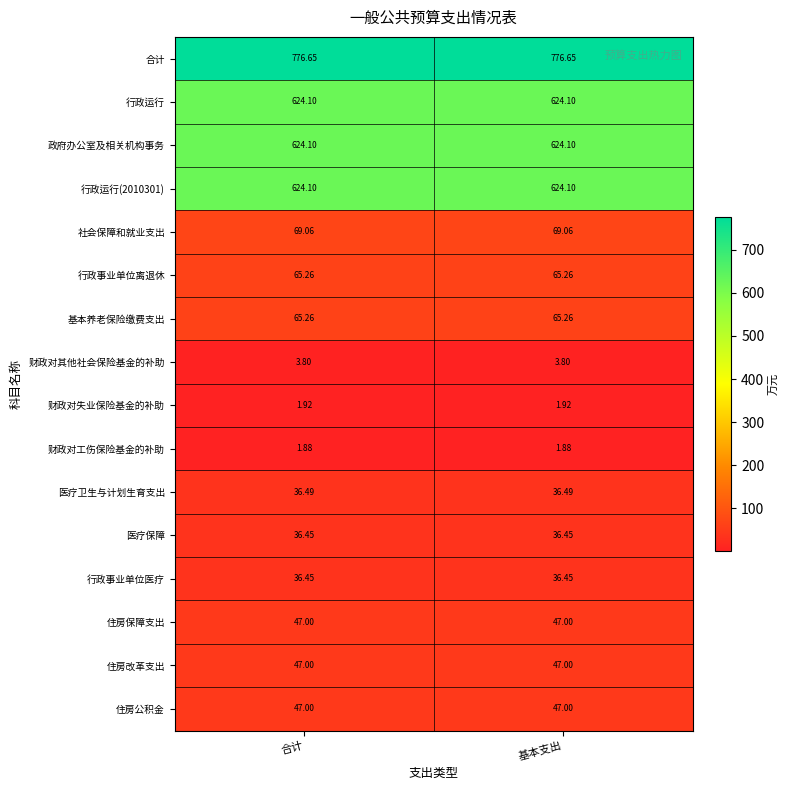

Reading left to right, transcribe all the data shown in this chart.

合计: 合计=776.6	基本支出=776.6
行政运行: 合计=624.1	基本支出=624.1
政府办公室及相关机构事务: 合计=624.1	基本支出=624.1
行政运行(2010301): 合计=624.1	基本支出=624.1
社会保障和就业支出: 合计=69.1	基本支出=69.1
行政事业单位离退休: 合计=65.3	基本支出=65.3
基本养老保险缴费支出: 合计=65.3	基本支出=65.3
财政对其他社会保险基金的补助: 合计=3.8	基本支出=3.8
财政对失业保险基金的补助: 合计=1.9	基本支出=1.9
财政对工伤保险基金的补助: 合计=1.9	基本支出=1.9
医疗卫生与计划生育支出: 合计=36.5	基本支出=36.5
医疗保障: 合计=36.5	基本支出=36.5
行政事业单位医疗: 合计=36.5	基本支出=36.5
住房保障支出: 合计=47.0	基本支出=47.0
住房改革支出: 合计=47.0	基本支出=47.0
住房公积金: 合计=47.0	基本支出=47.0